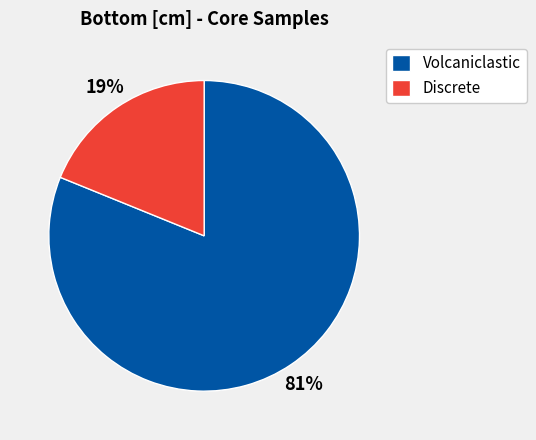

Is it true that Discrete is 33% of the pie?

False